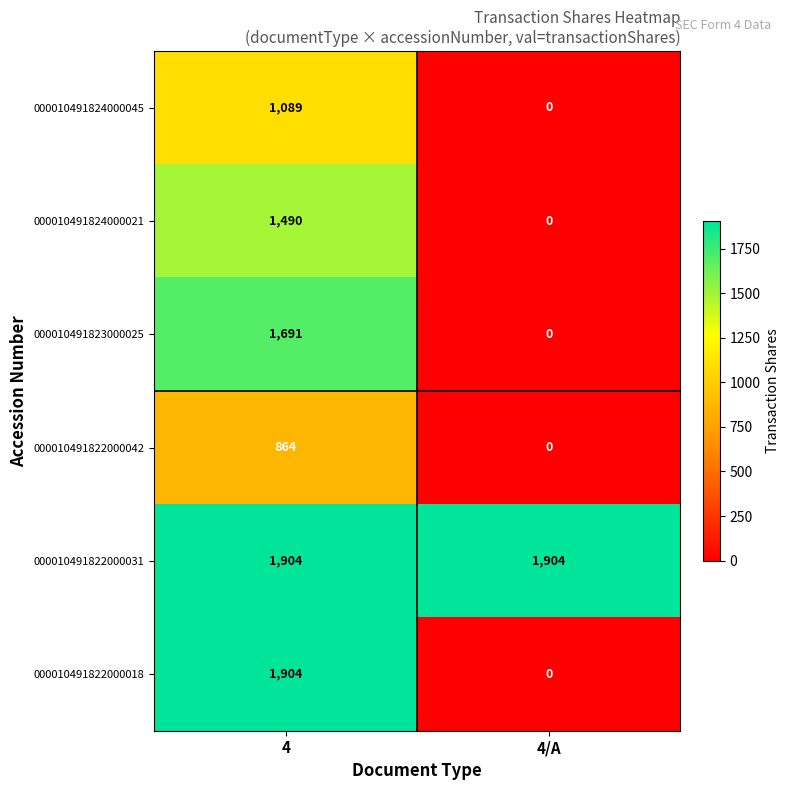

What is the average value of the 000010491822000031 series?

1904